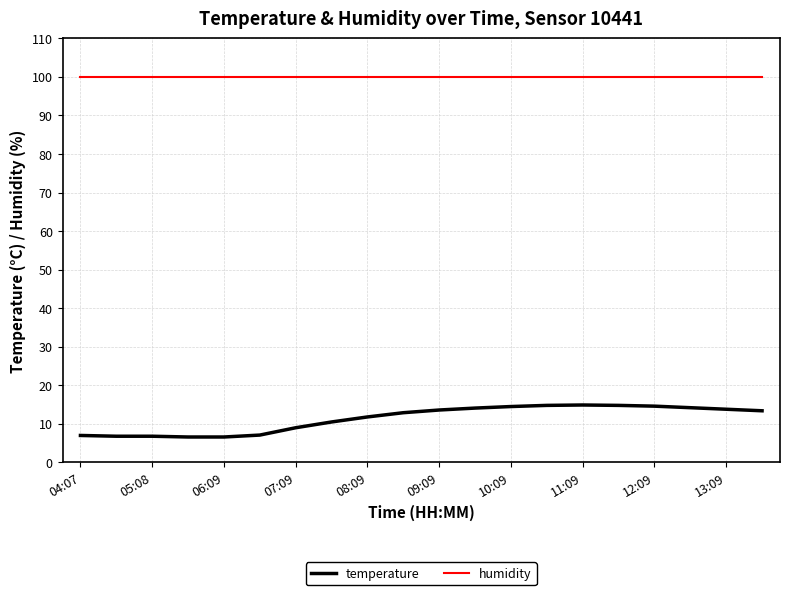

True or false: humidity and temperature intersect in this chart.

False